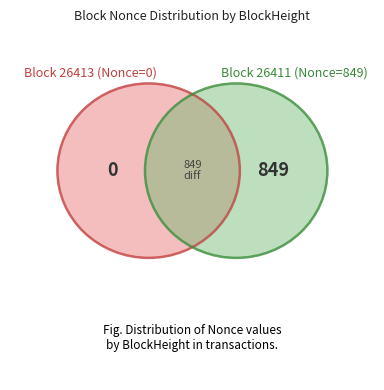

What is the change in value from 26413 to 26411?

+849